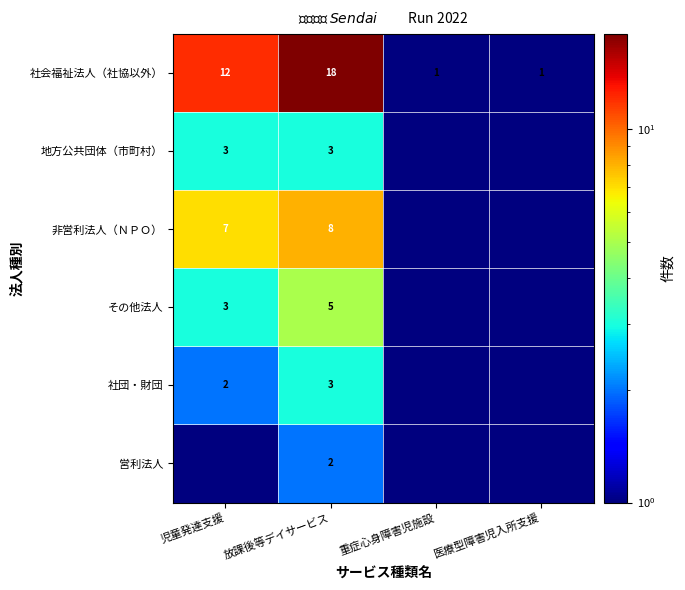

What is the total value across all series at 放課後等デイサービス?

39.0